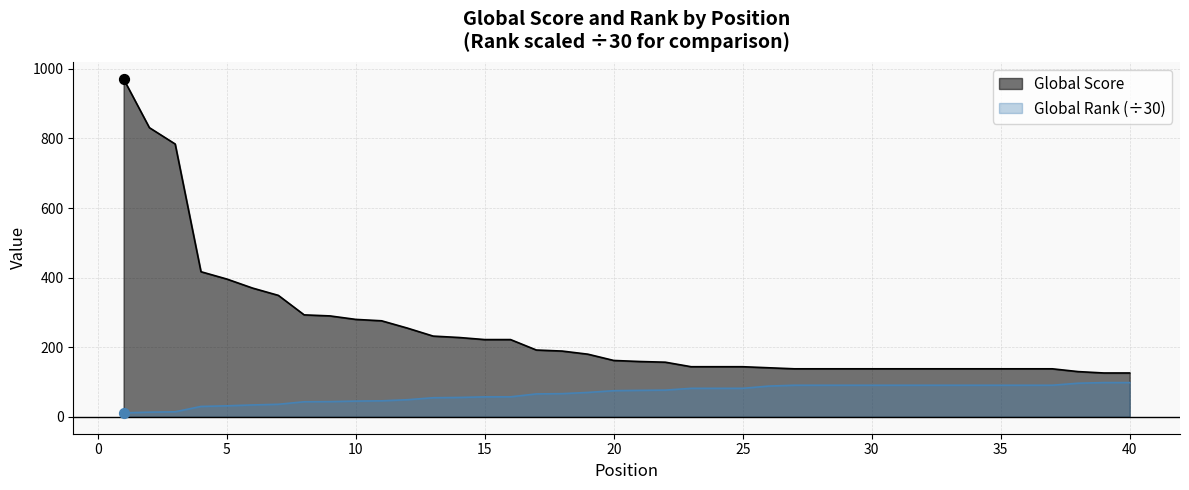

Which series has the widest spread of Y values?

Global Score